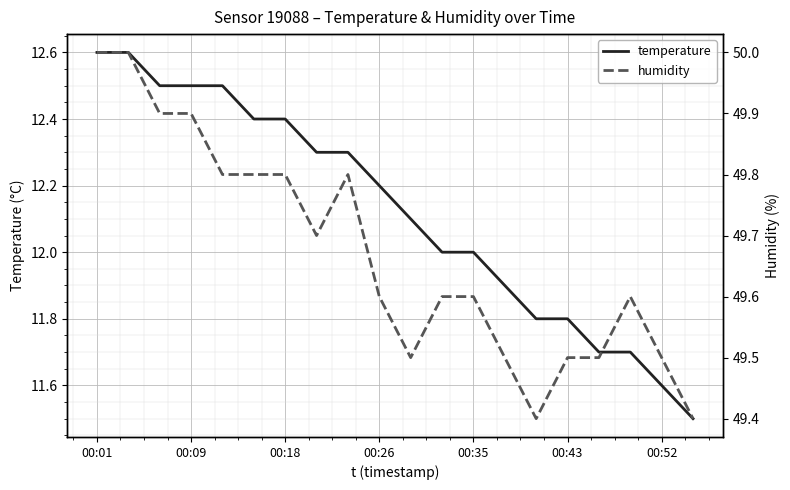

True or false: temperature has a value of 4.0 at 00:09.

False